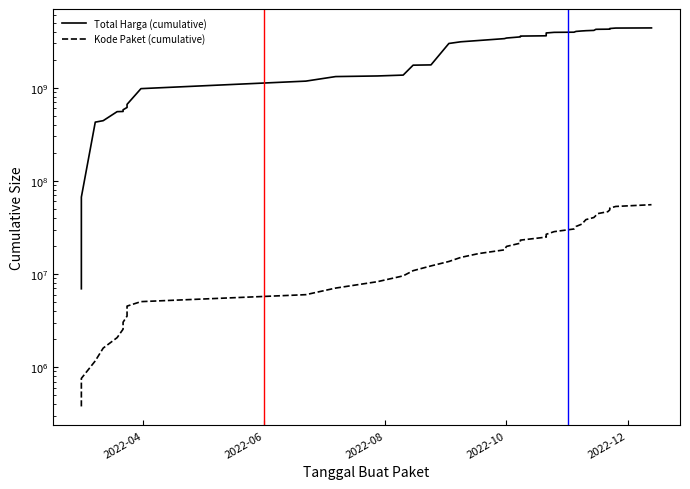

True or false: Total Harga (cumulative) and Kode Paket (cumulative) intersect in this chart.

False